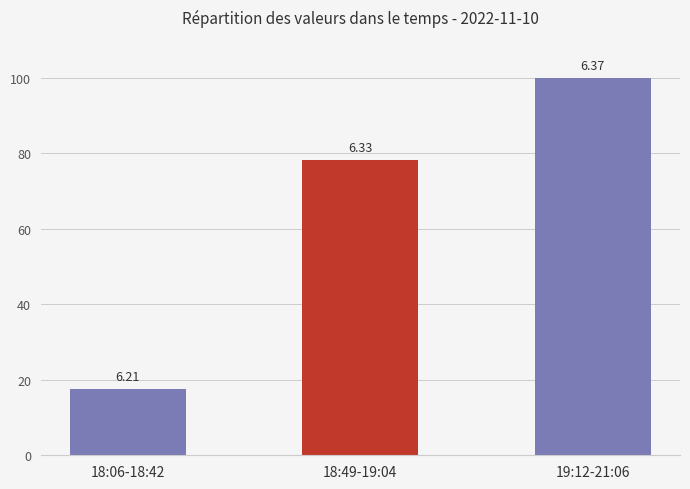

Which has a higher value, 18:49-19:04 or 19:12-21:06?

19:12-21:06